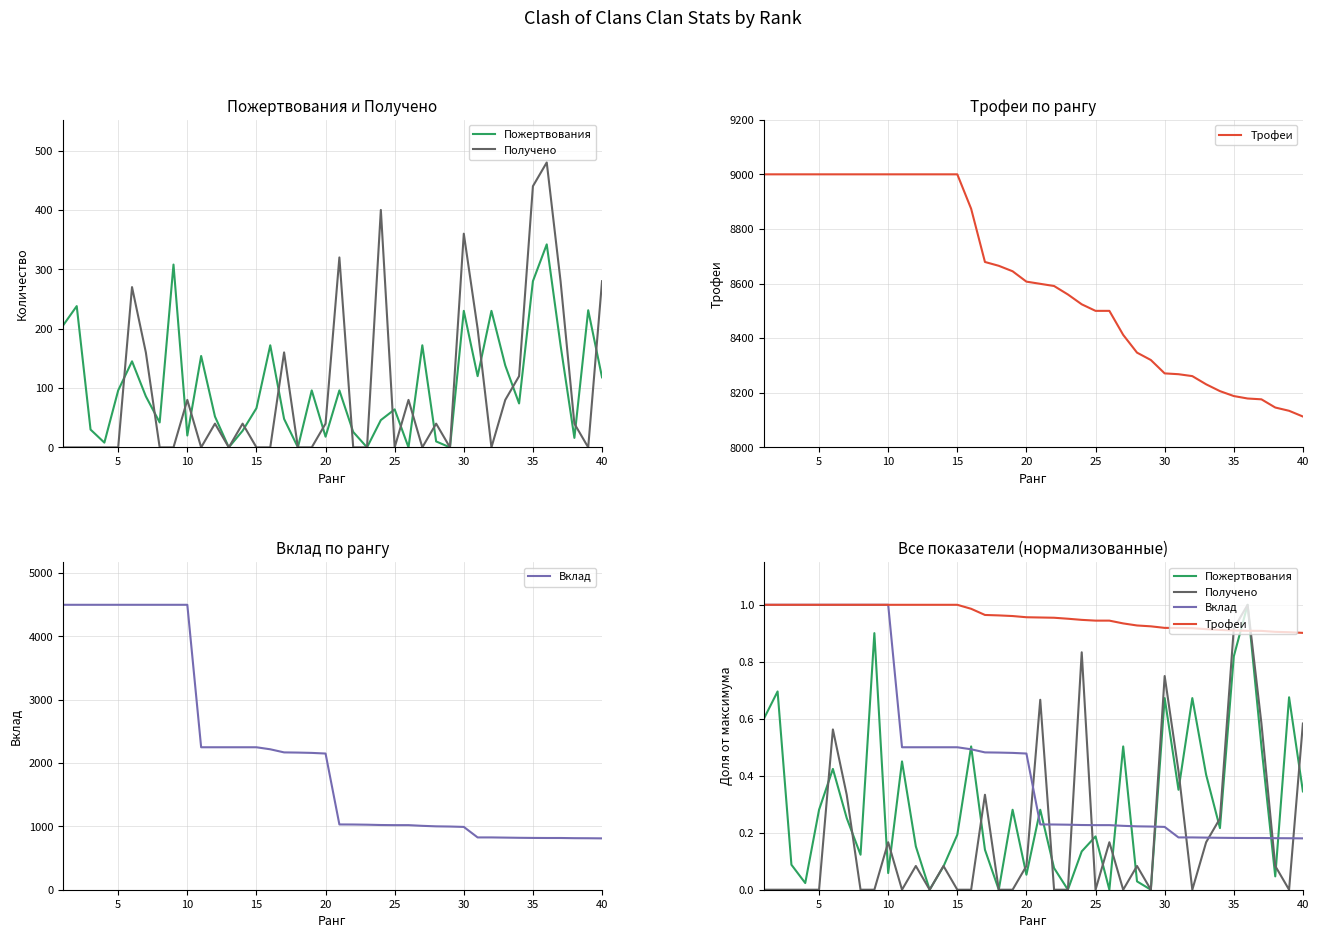

True or false: Трофеи and Получено intersect in this chart.

True